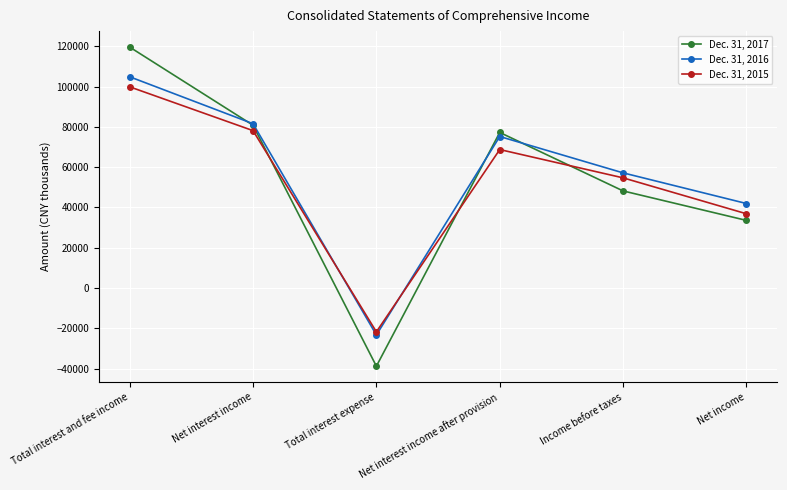

Is it true that Dec. 31, 2017 equals 119639 at Total interest and fee income?

True